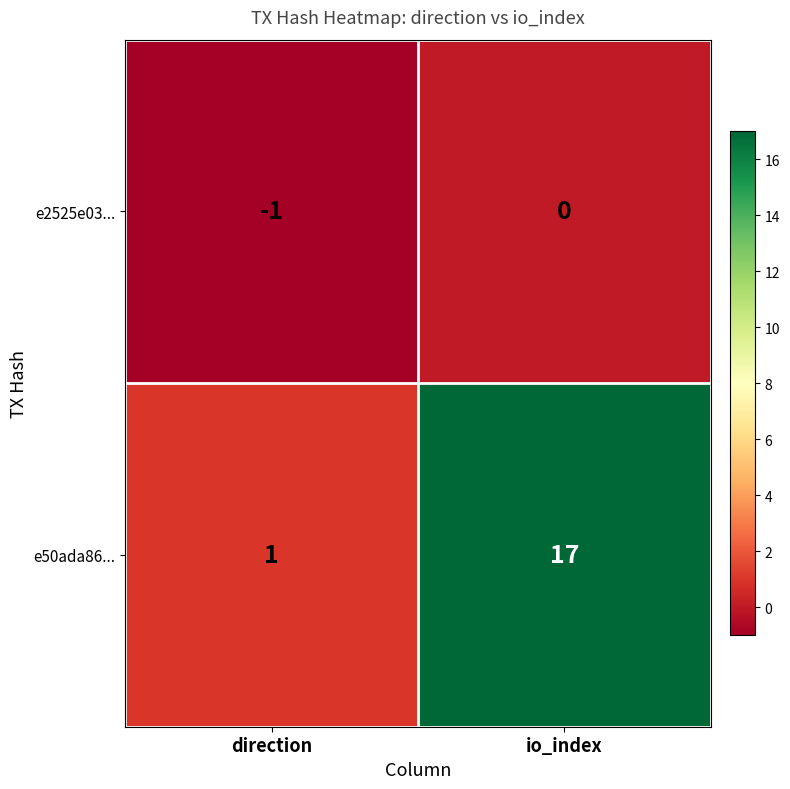

At which category does the chart reach its minimum across all series?

direction